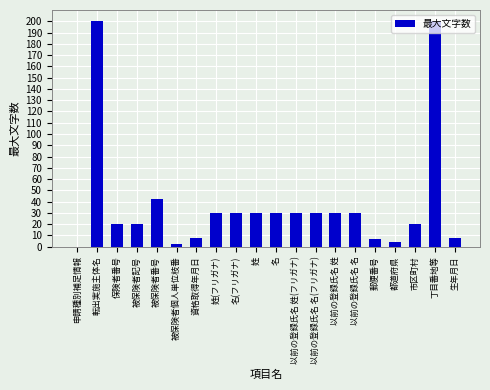

At which label is the value closest to 100?

被保険者番号